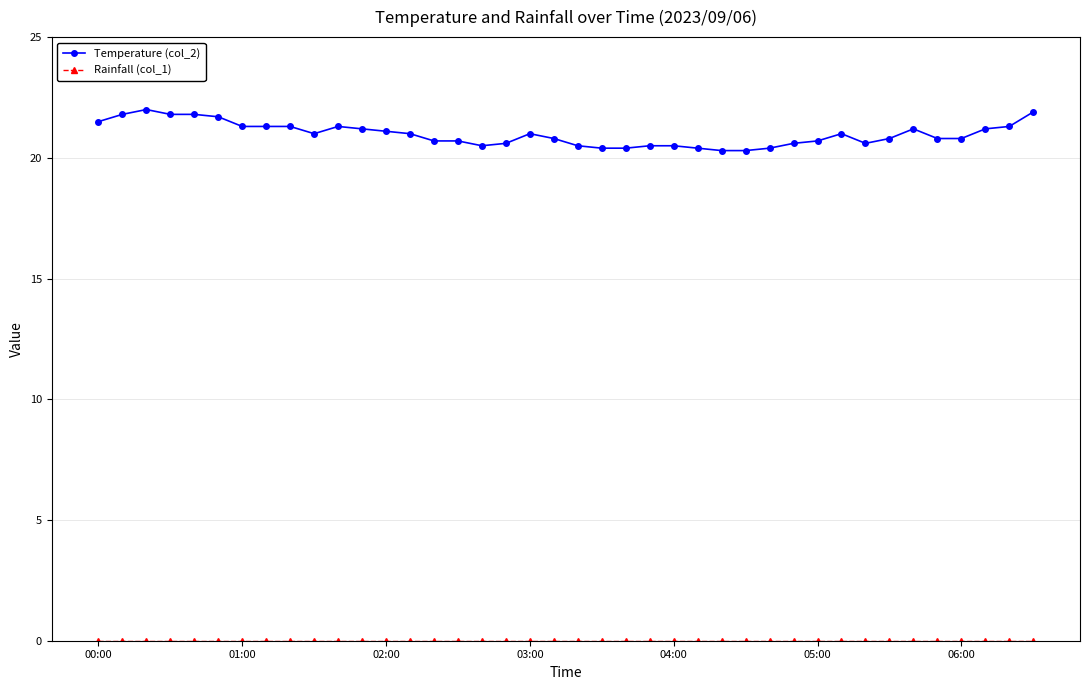

What is the value of the Temperature (col_2) point at the 25th from the left?

20.5